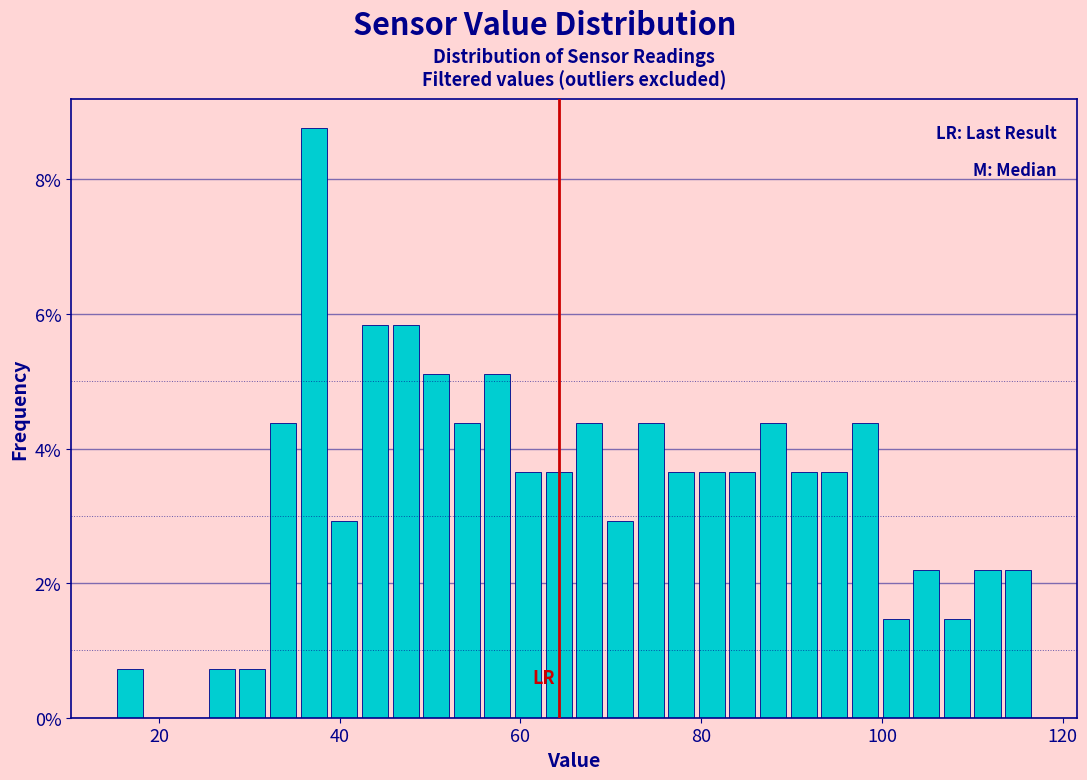

Around what value on the x-axis is the tallest bar? Give the approximate position of its centre, as read against the axis.

38